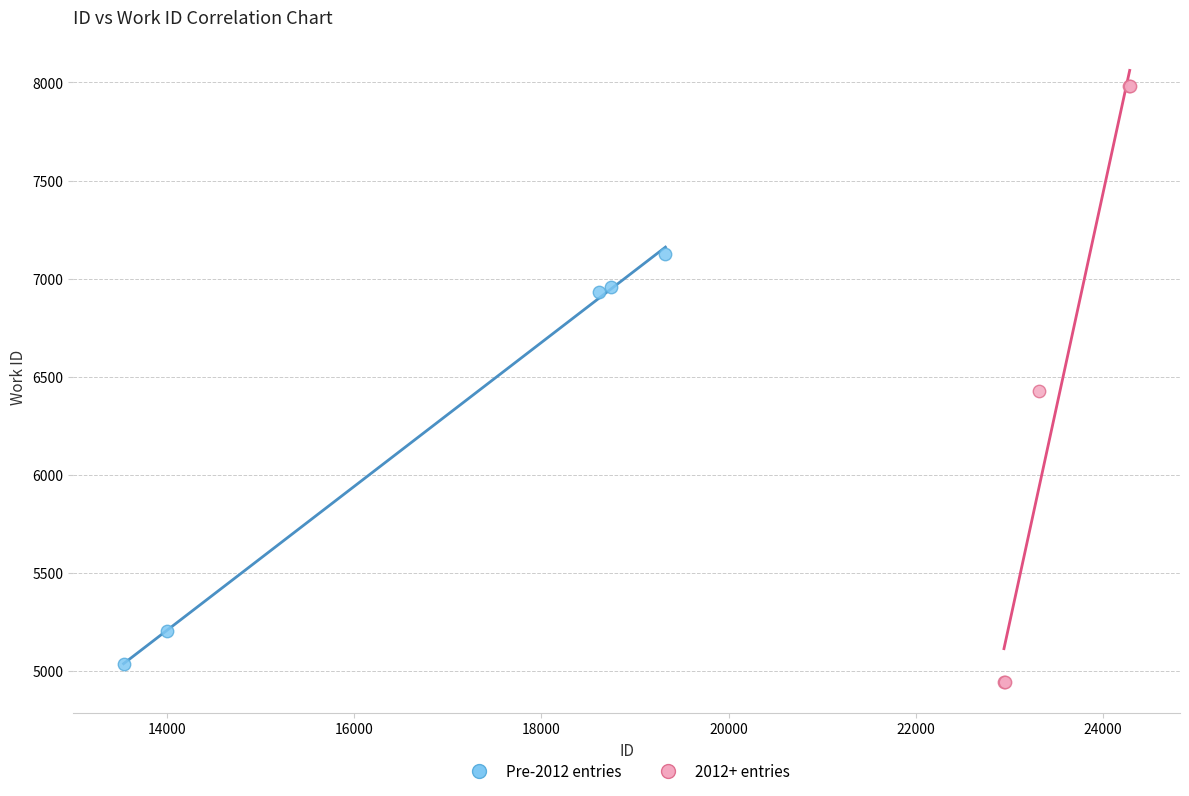

Which series has the largest Y range (max minus min)?

2012+ entries